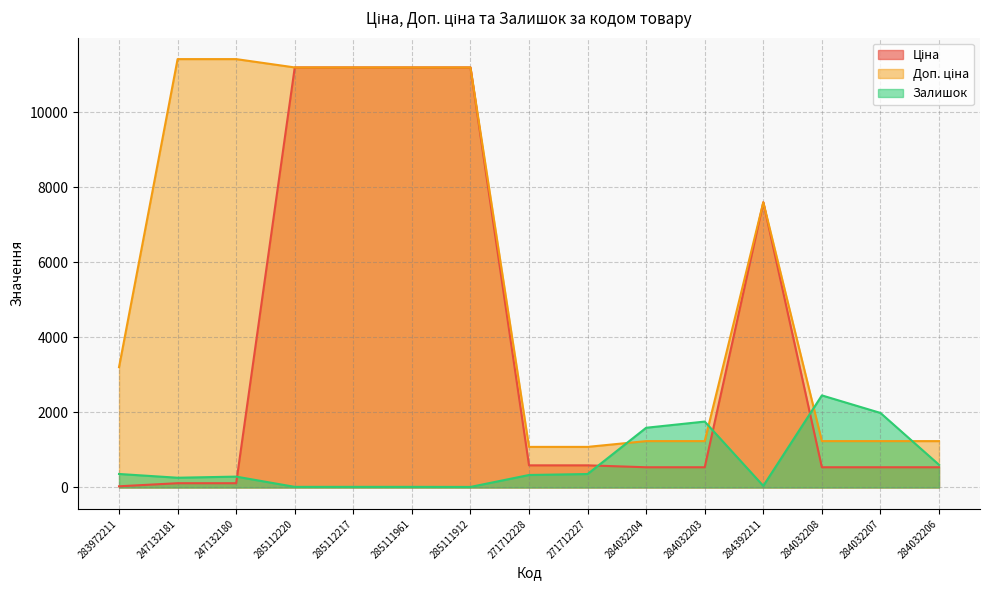

What is the label of the 7th point from the left?

285111912